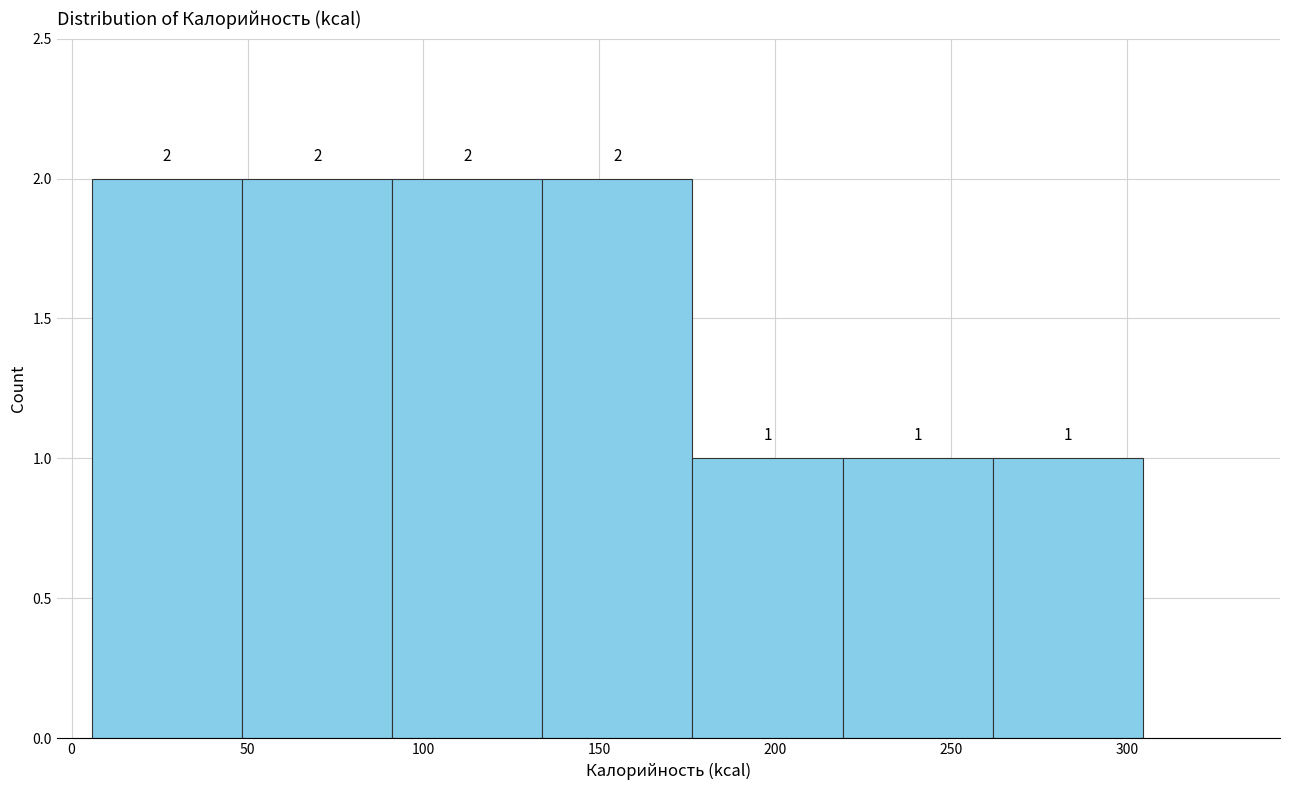

What is the height of the bar covering 175 to 220 on the x-axis? The bar edges are not printed on the chart, so give them approximately, as read against the axis.

1